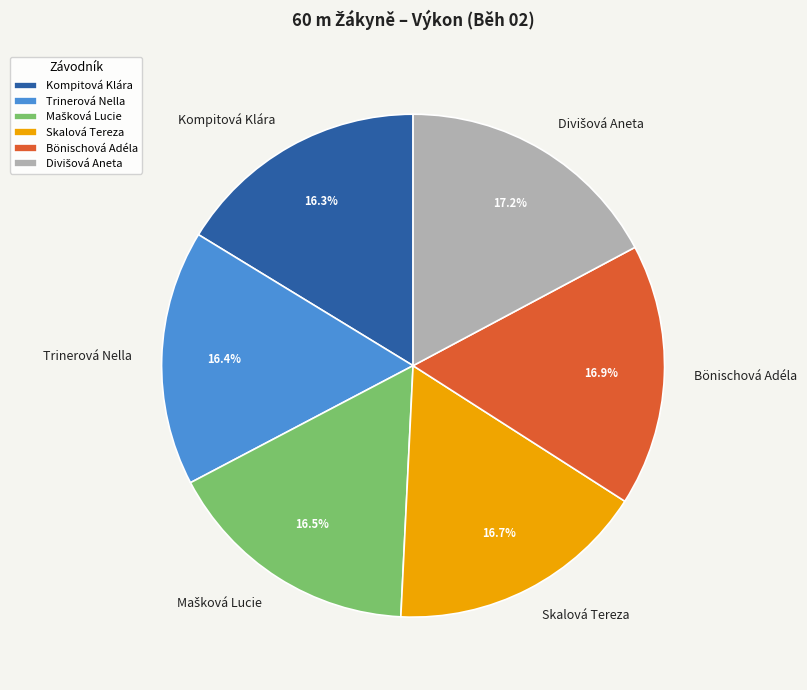

Is there any slice that represents more than half of the pie?

No